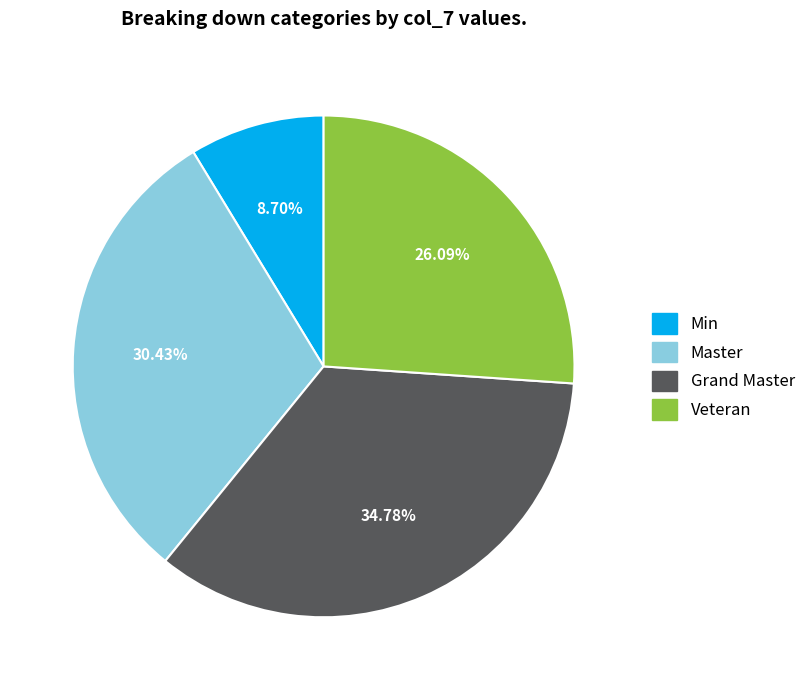

To the nearest percent, what is the difference between the largest and smallest slice percentages?

26%